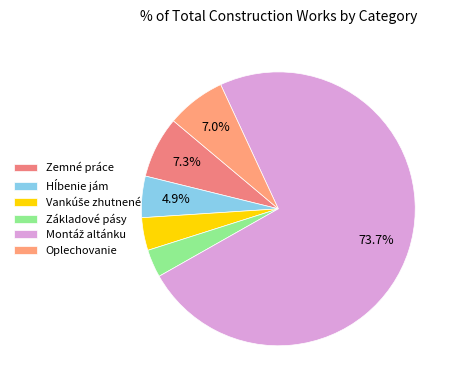

Count the number of slices in the pie.

6